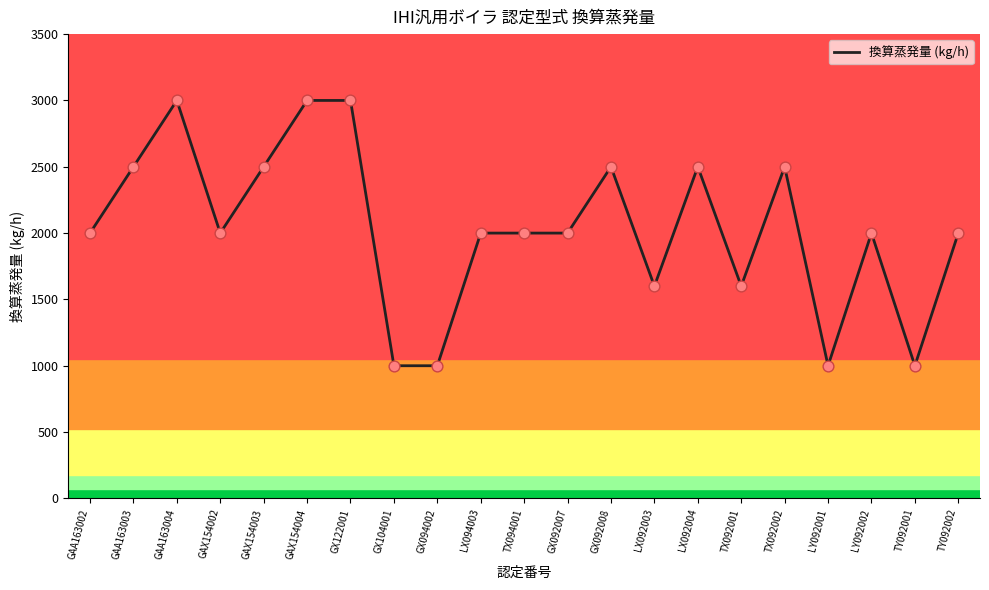

Which has a higher value, GX092008 or GAA163002?

GX092008